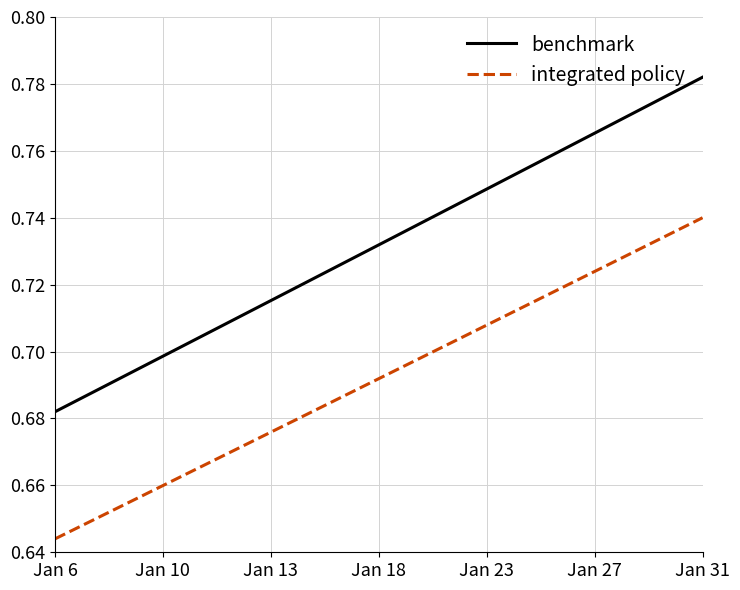

List the series in order of their overall mean, lowest first.

integrated policy, benchmark